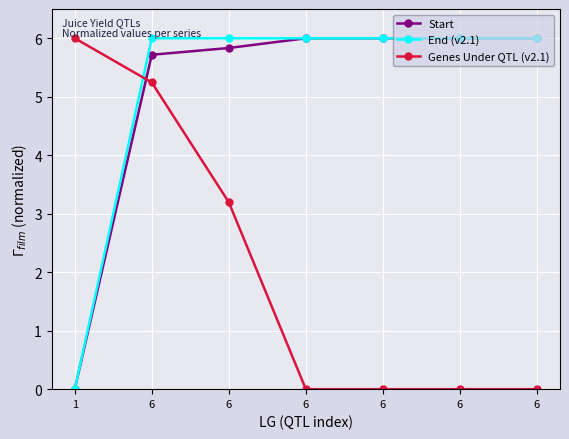

How many series are shown in this chart?

3